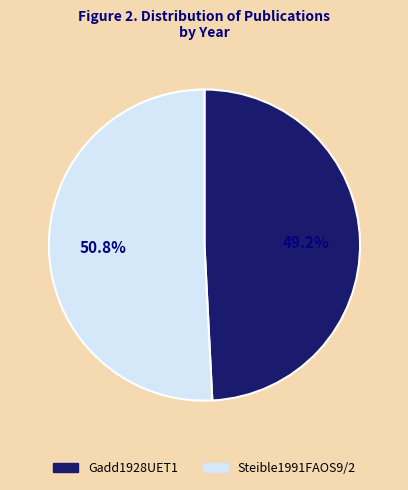

Rank the categories by value from lowest to highest.

Gadd1928UET1, Steible1991FAOS9/2